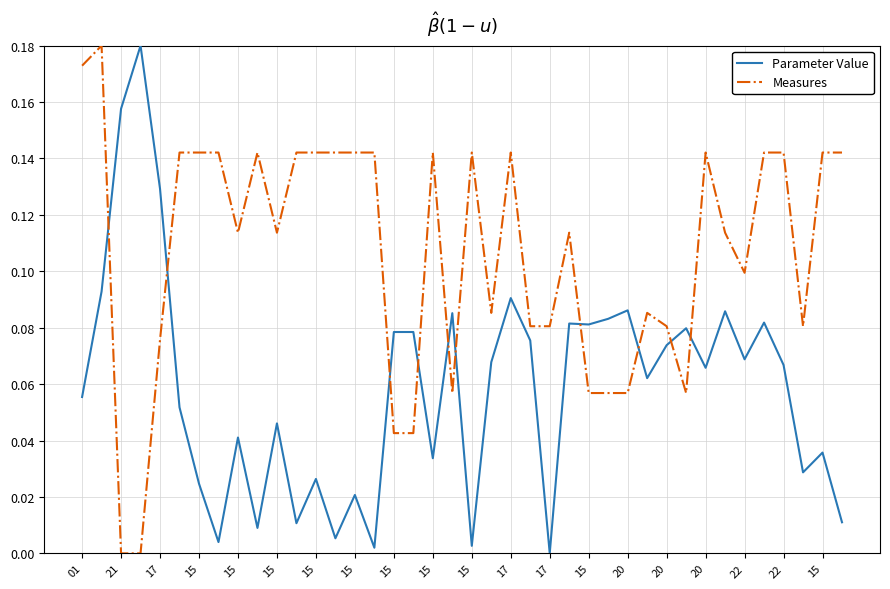

List the series in order of their overall mean, lowest first.

Parameter Value, Measures